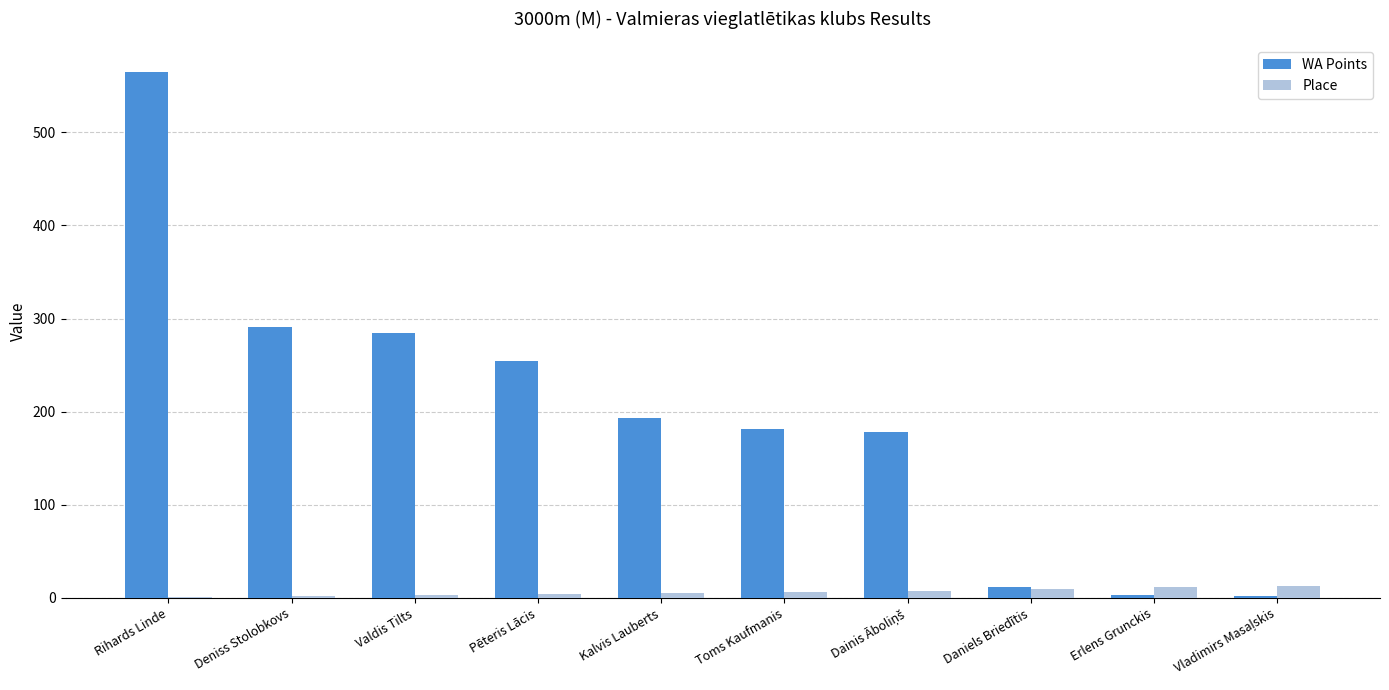

The value of WA Points at Pēteris Lācis is 115. True or false?

False